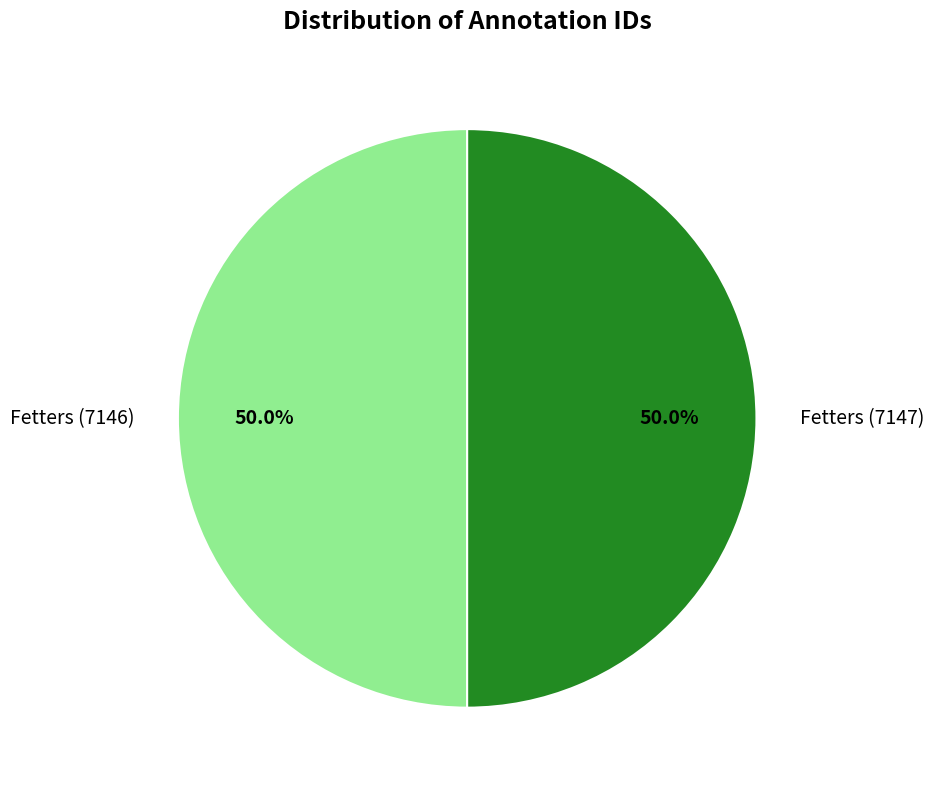

What percentage is the Fetters (7147) slice, to the nearest percent?

50%